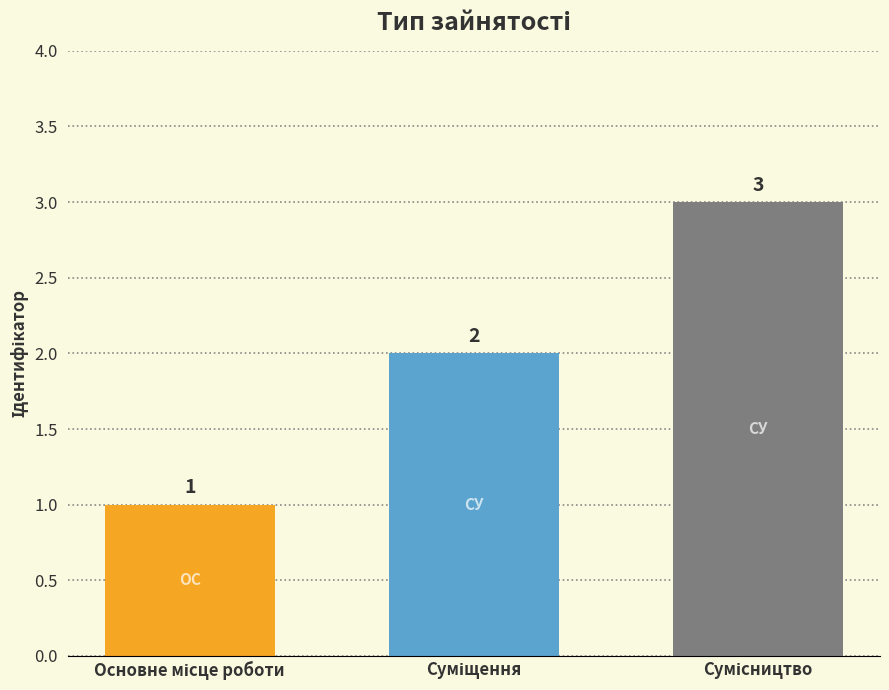

What is the difference between the maximum and second lowest values?

1